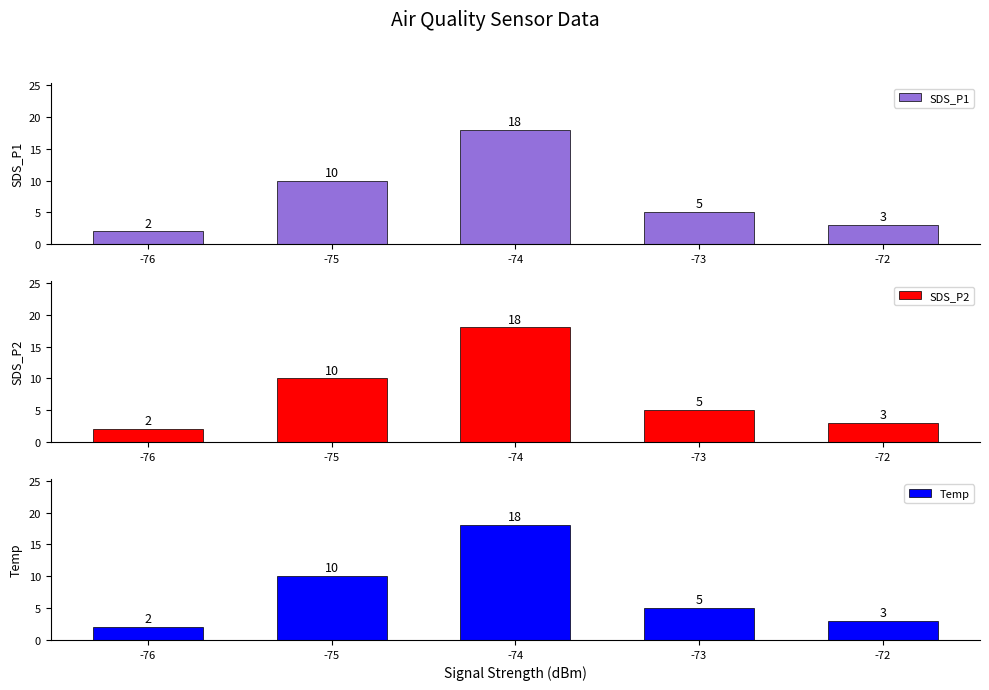

What is the difference between the second highest and second lowest values in the Temp series?

7